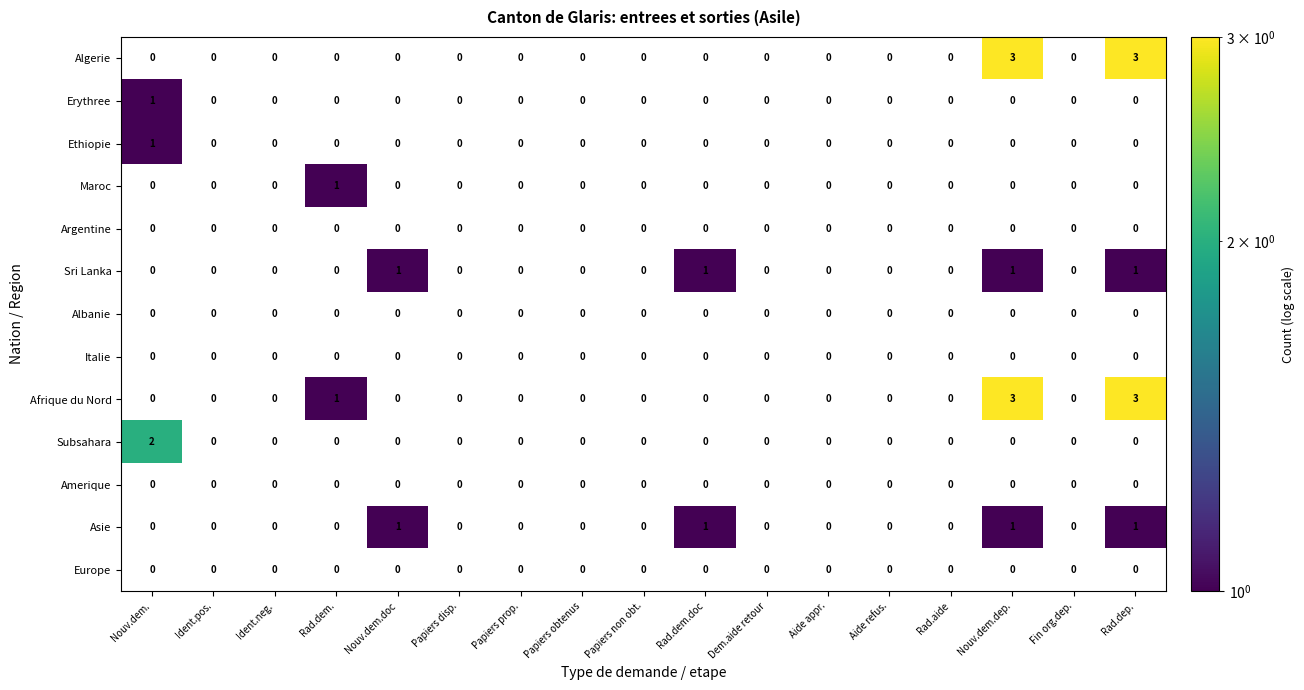

Which category has the lowest value across all series?

Nouv.dem.